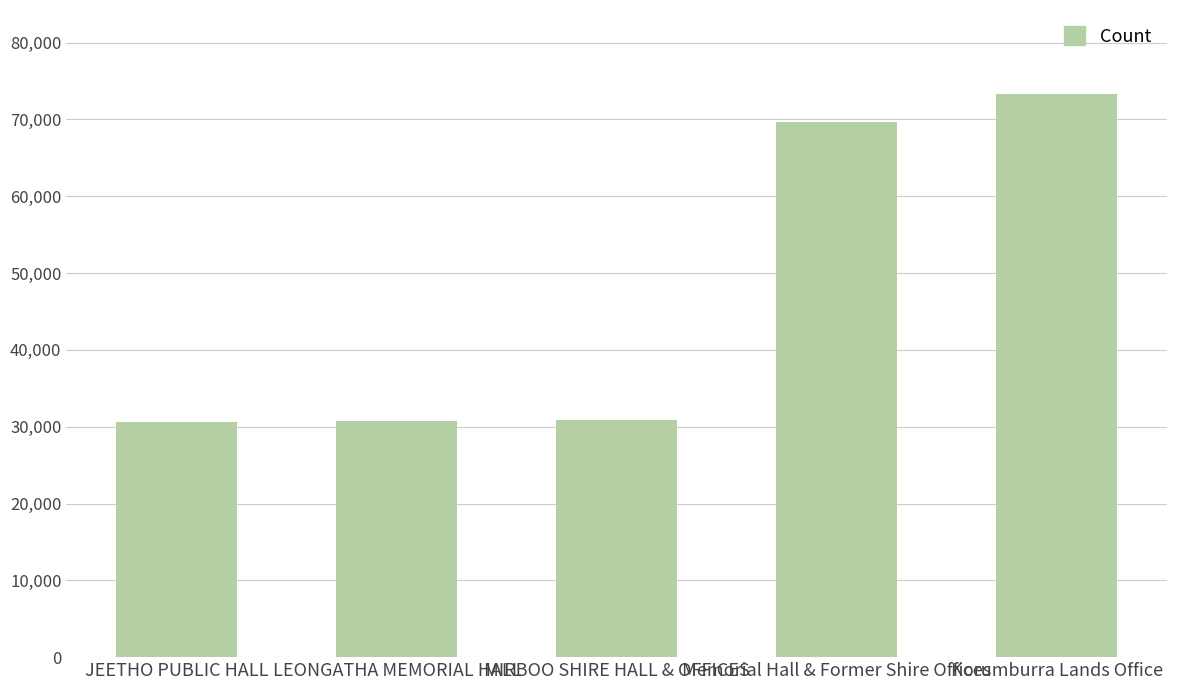

What position from the right is Memorial Hall & Former Shire Offices?

2